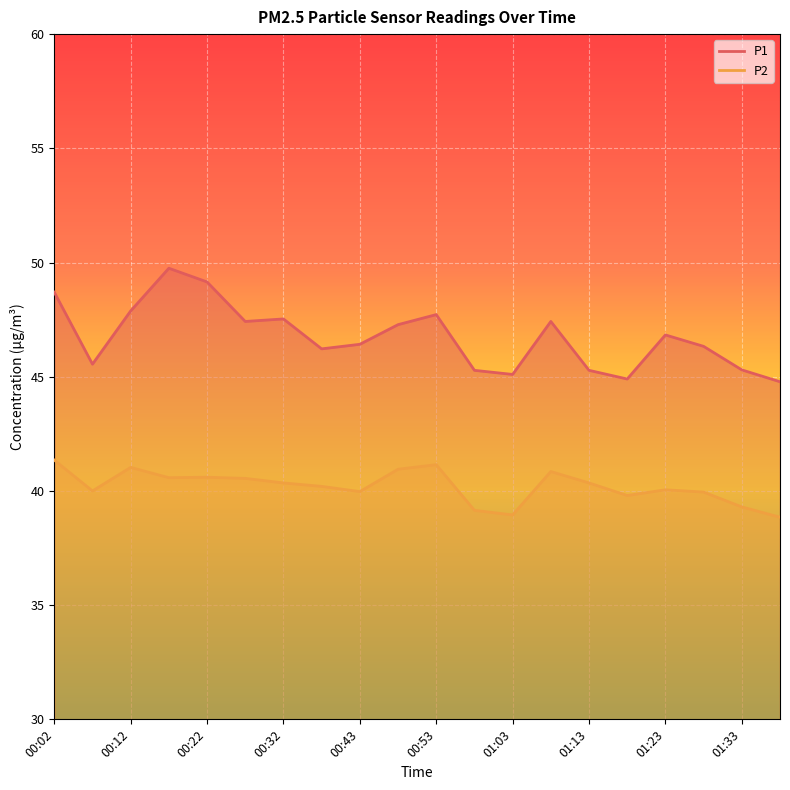

At which category does P1 reach its first local valley?

00:07